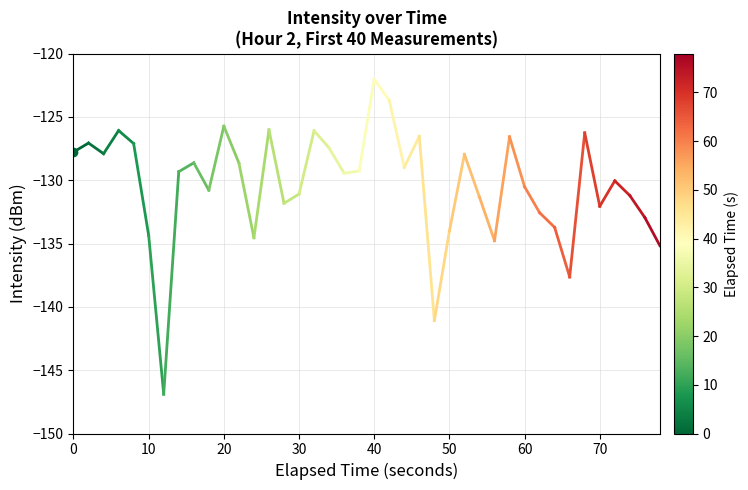

How many series are shown in this chart?

1